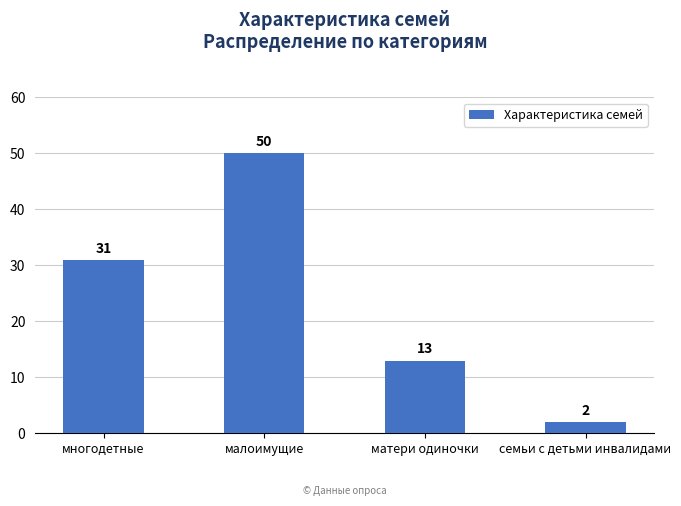

Between малоимущие and матери одиночки, which is larger?

малоимущие